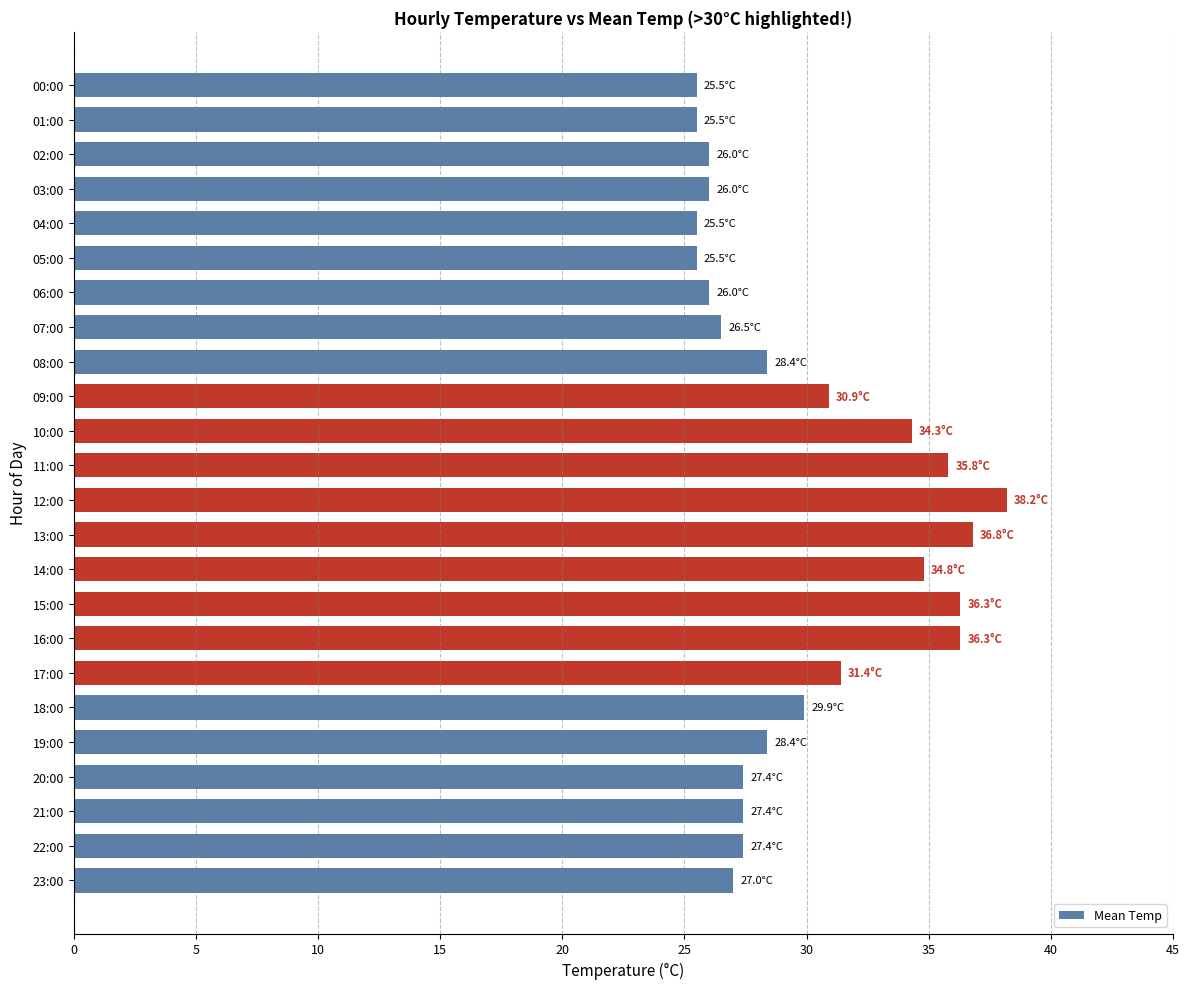

Approximately how many times larger is the value at 01:00 compared to 15:00?

0.7